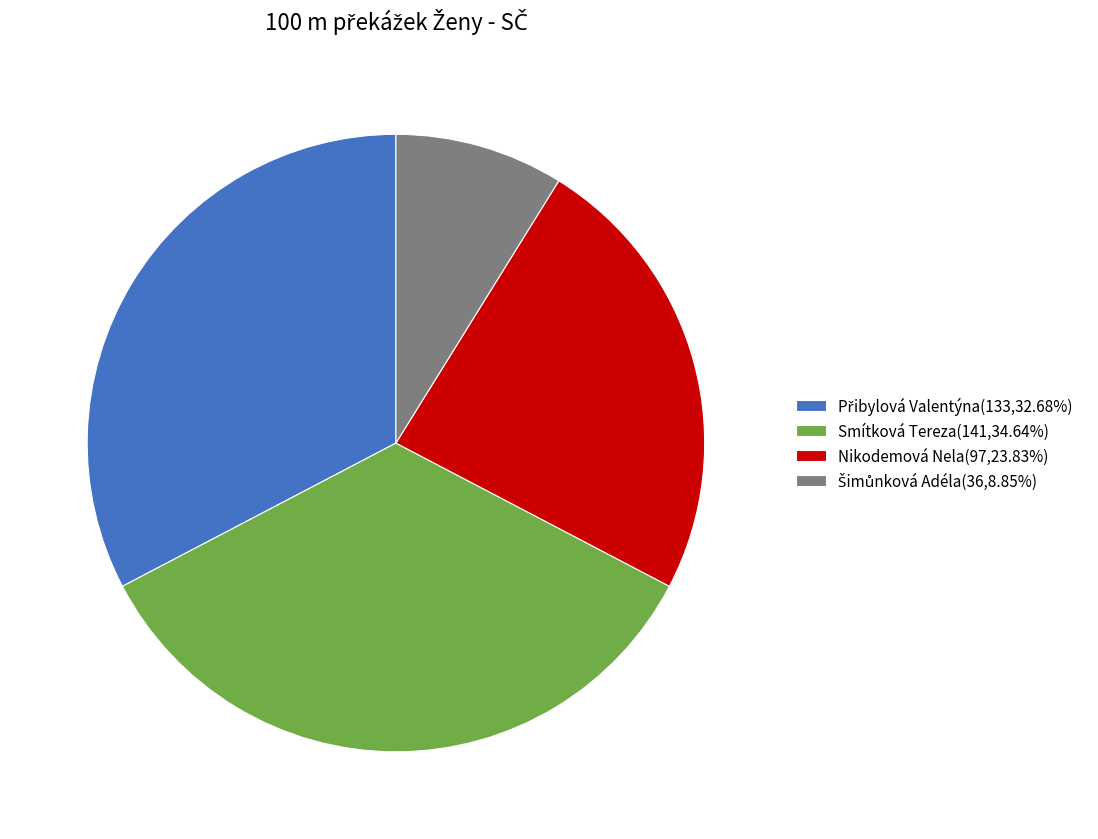

Is there a majority slice in this chart?

No